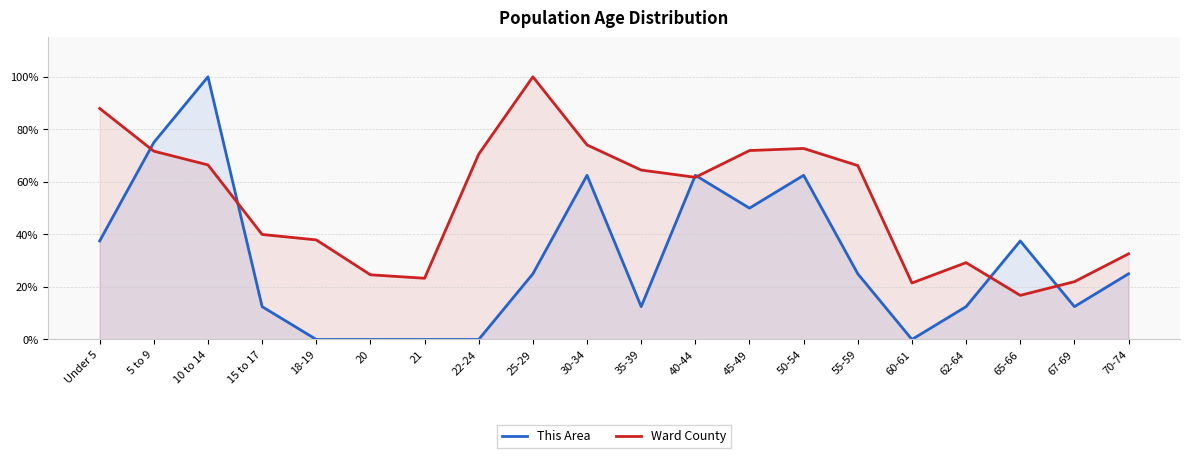

The This Area series shows 0.9 at 50-54. True or false?

False